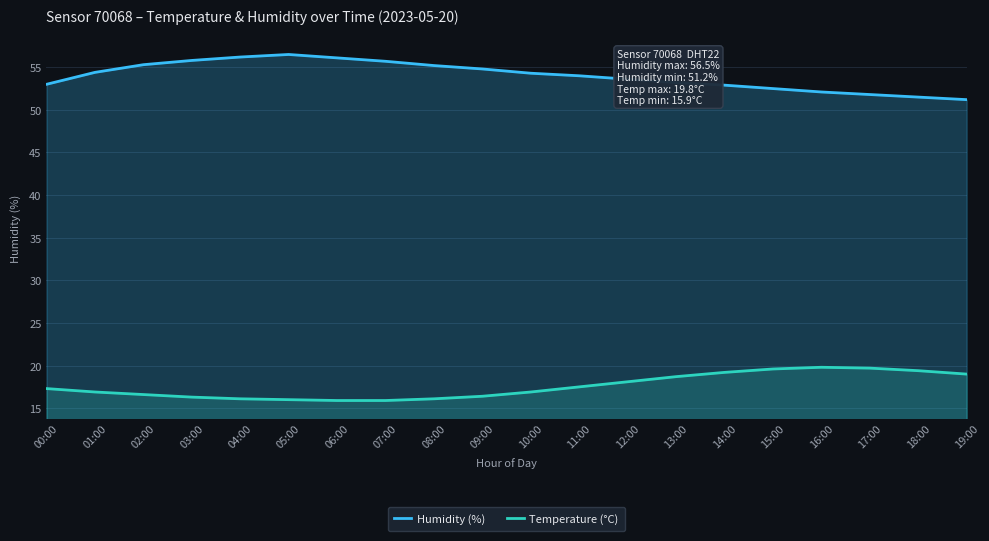

How many lines are shown in the chart?

2